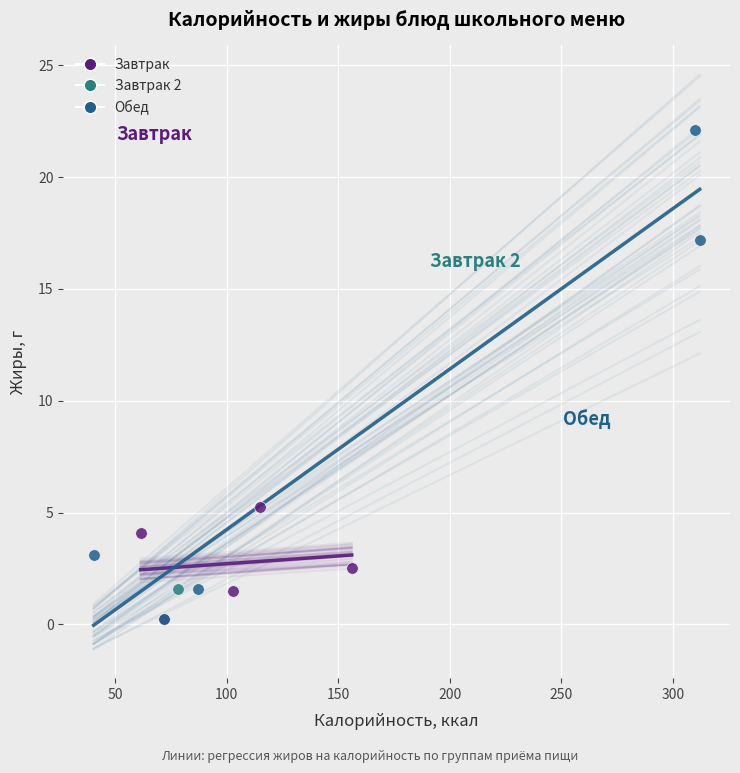

Which series contains the highest Y value?

Обед